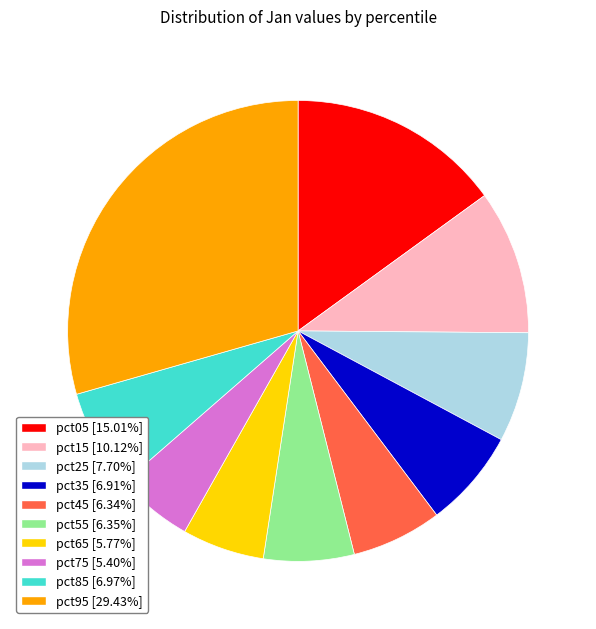

How many segments does this pie chart have?

10